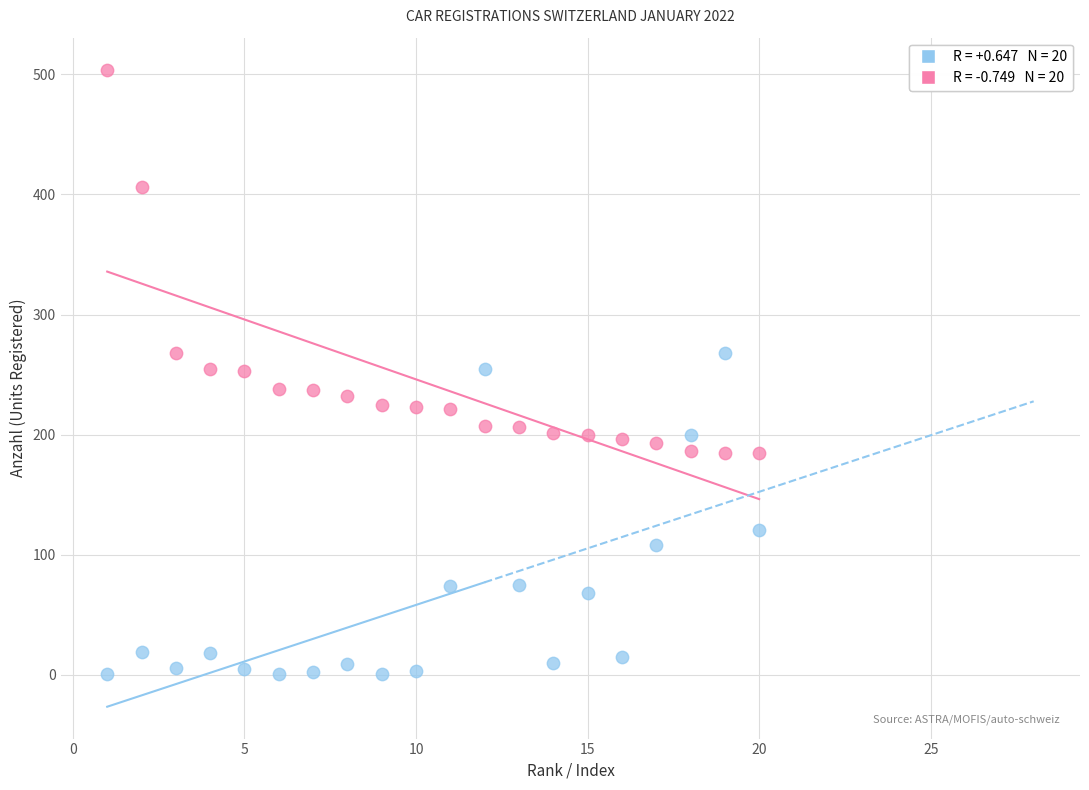

Across all data points, what is the range of Y values (max minus min)?

503